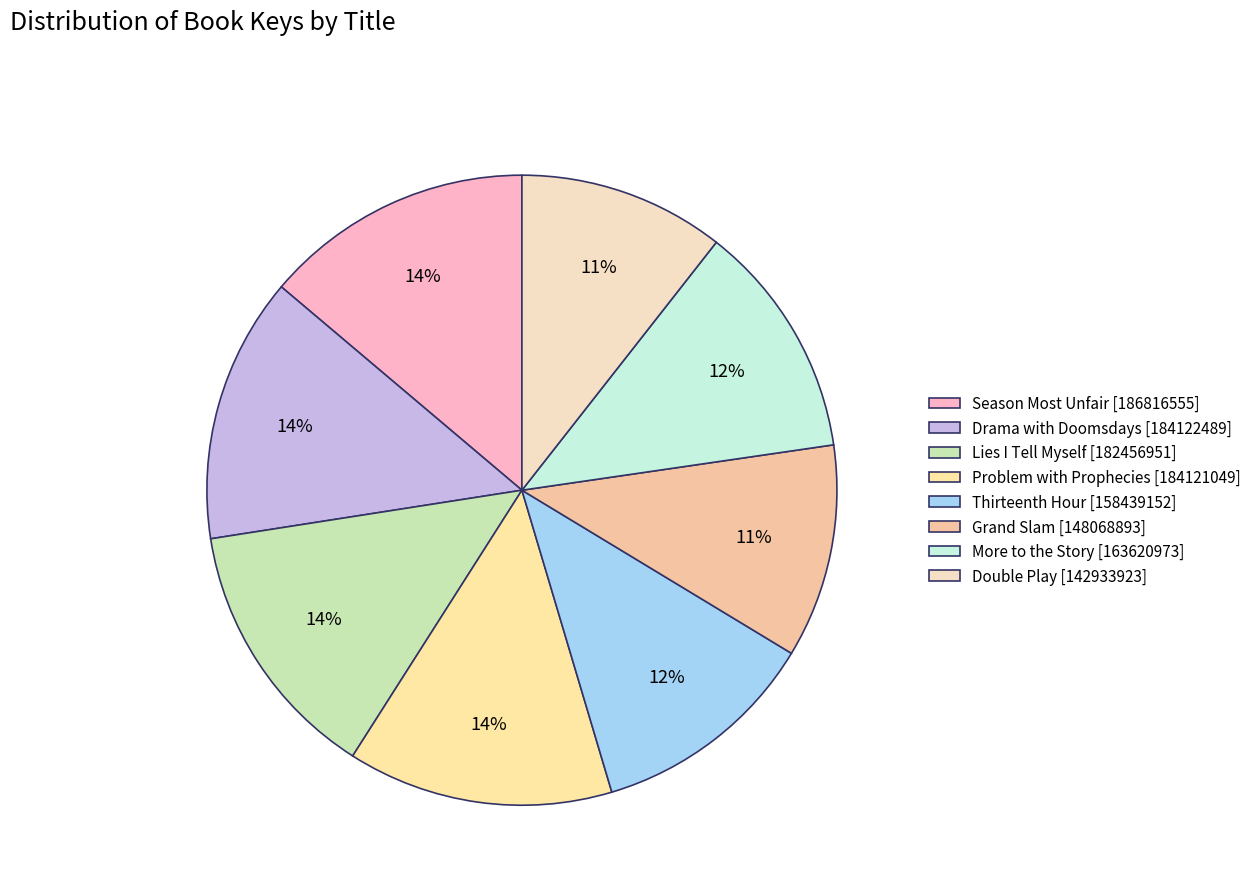

True or false: Grand Slam accounts for 11% of the total.

True